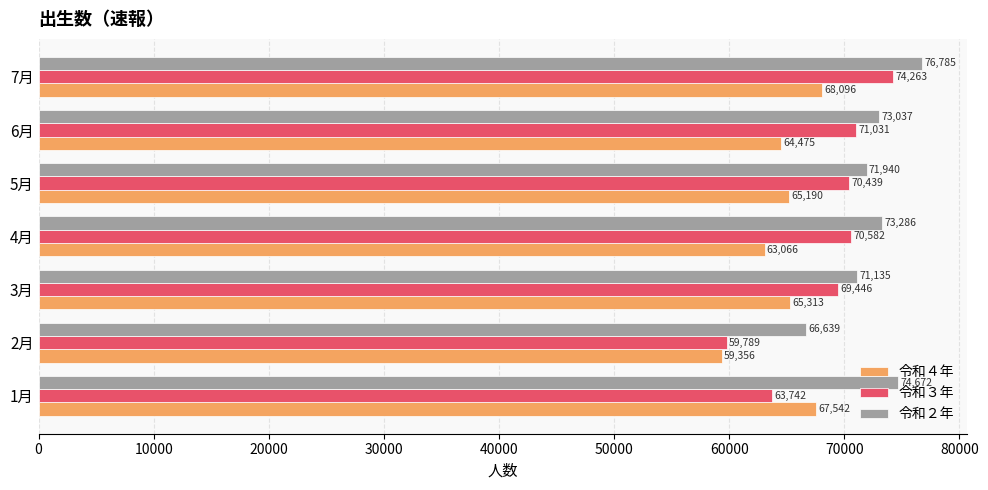

What is the difference between the highest and lowest values at 5月?

6750